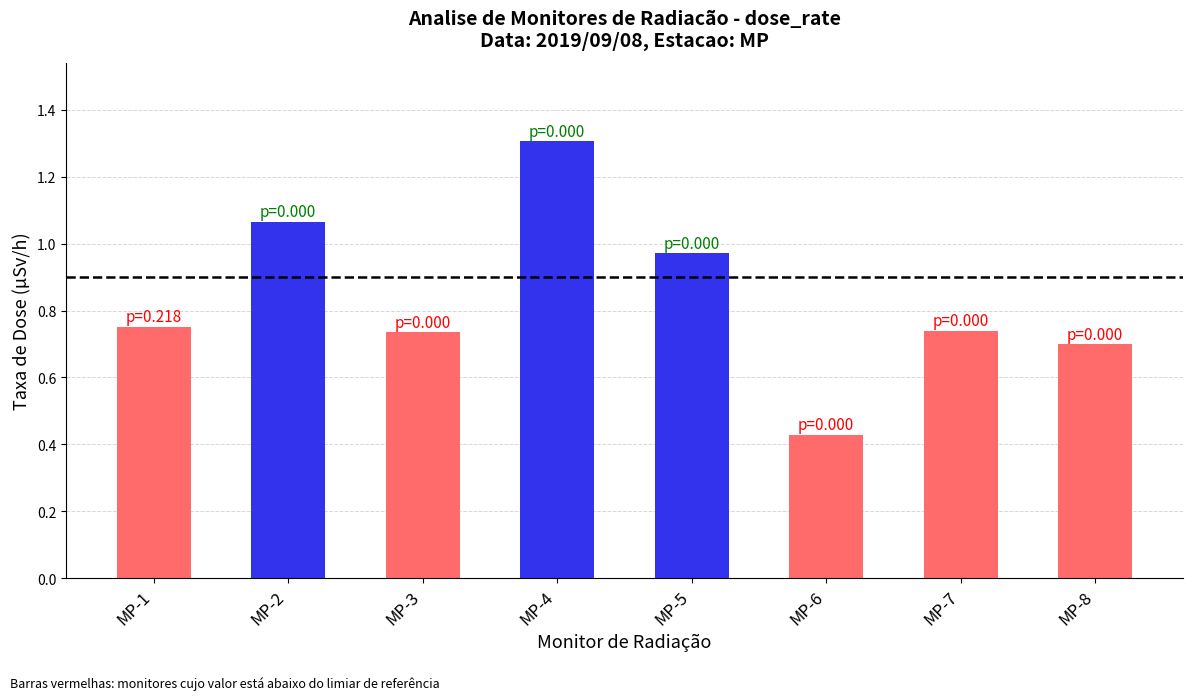

At which label is the value closest to 0?

MP-6